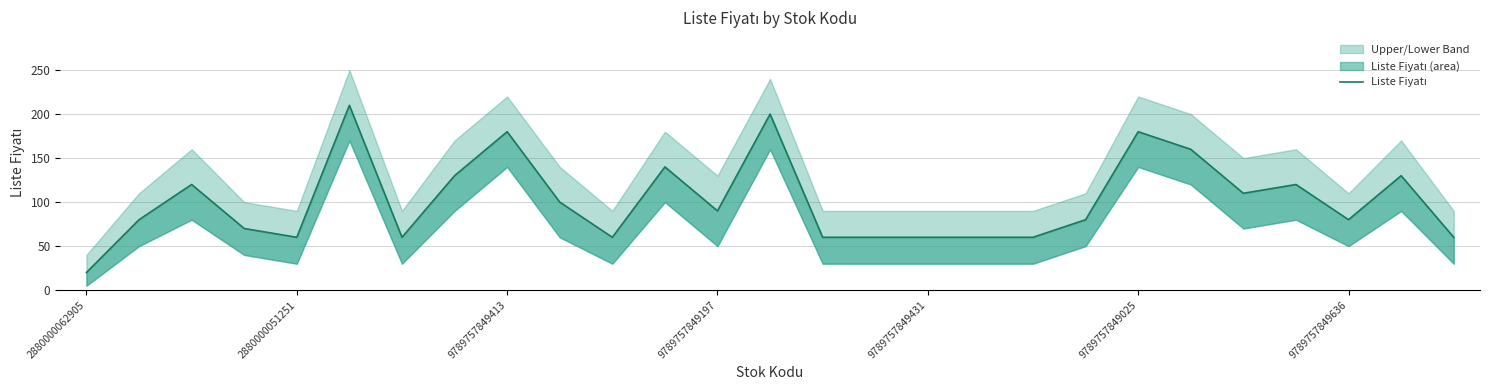

What is the difference between the values at 20 and 11?

40